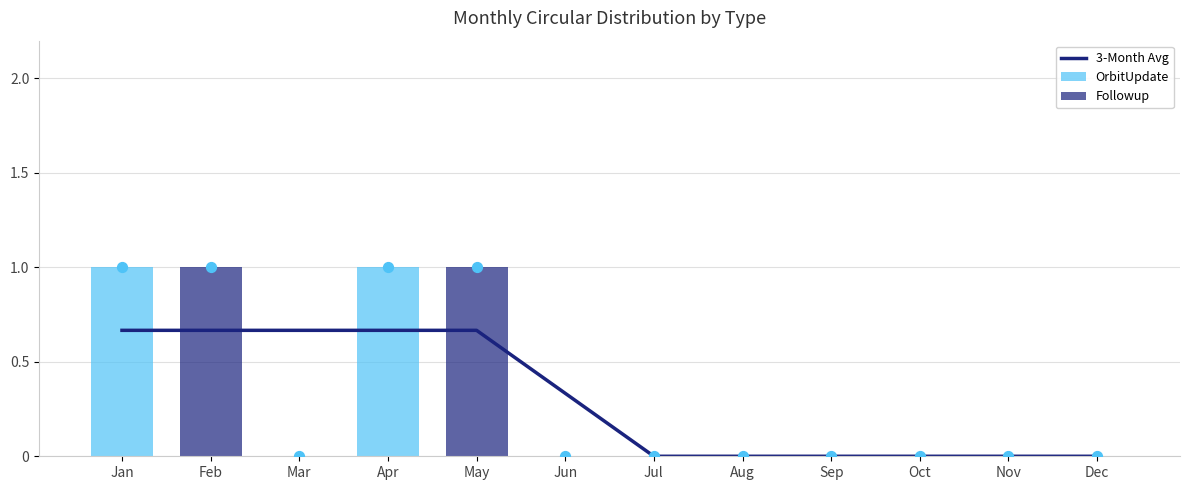

What are all the series names shown in the legend?

3-Month Avg, OrbitUpdate, Followup